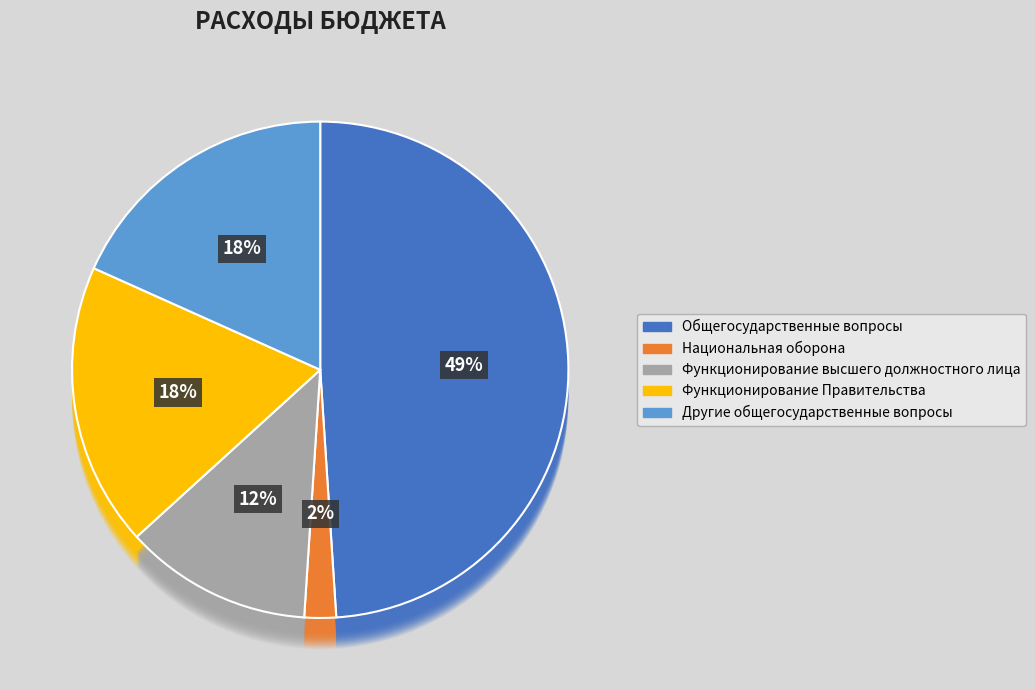

What is the largest slice in the pie chart?

Общегосударственные вопросы